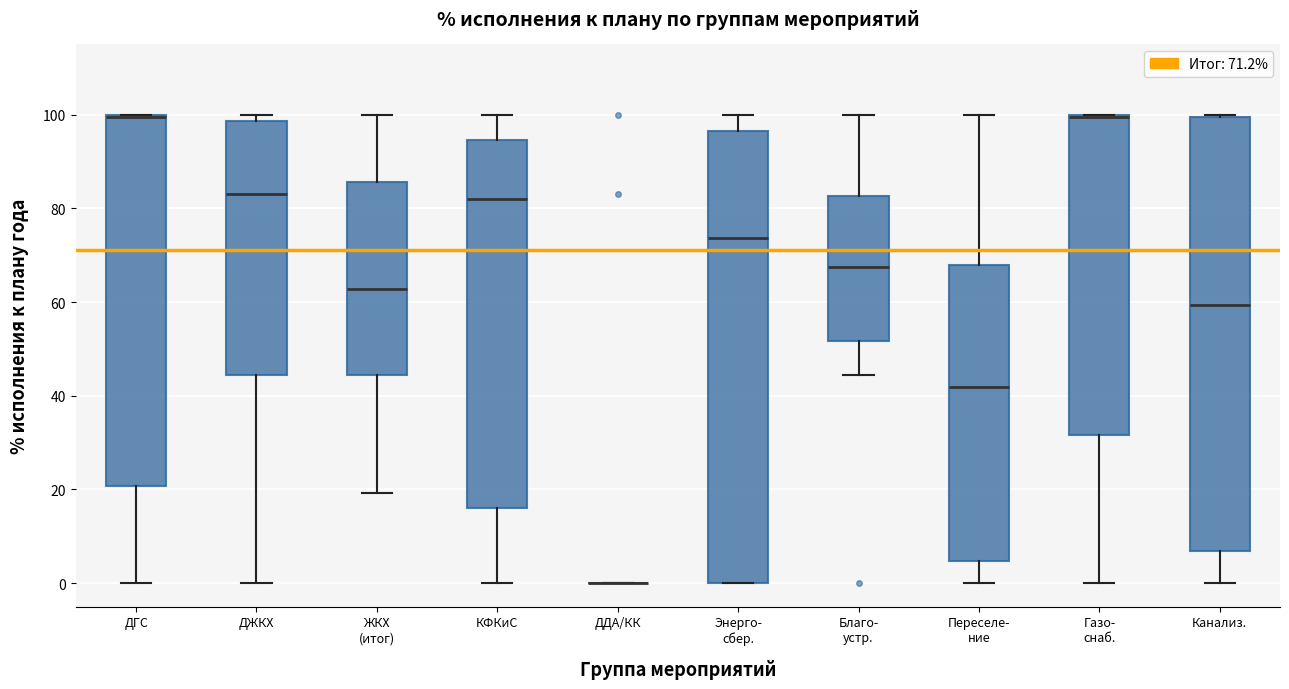

Which box is the tallest, from its lower edge to its upper edge?

Энерго- сбер.